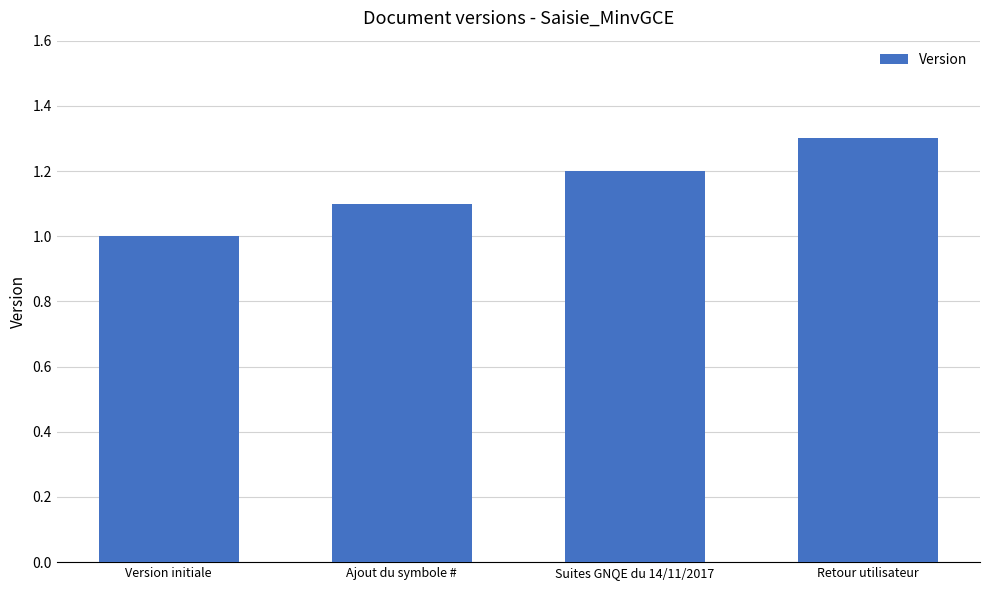

What is the sum of all values?

4.6